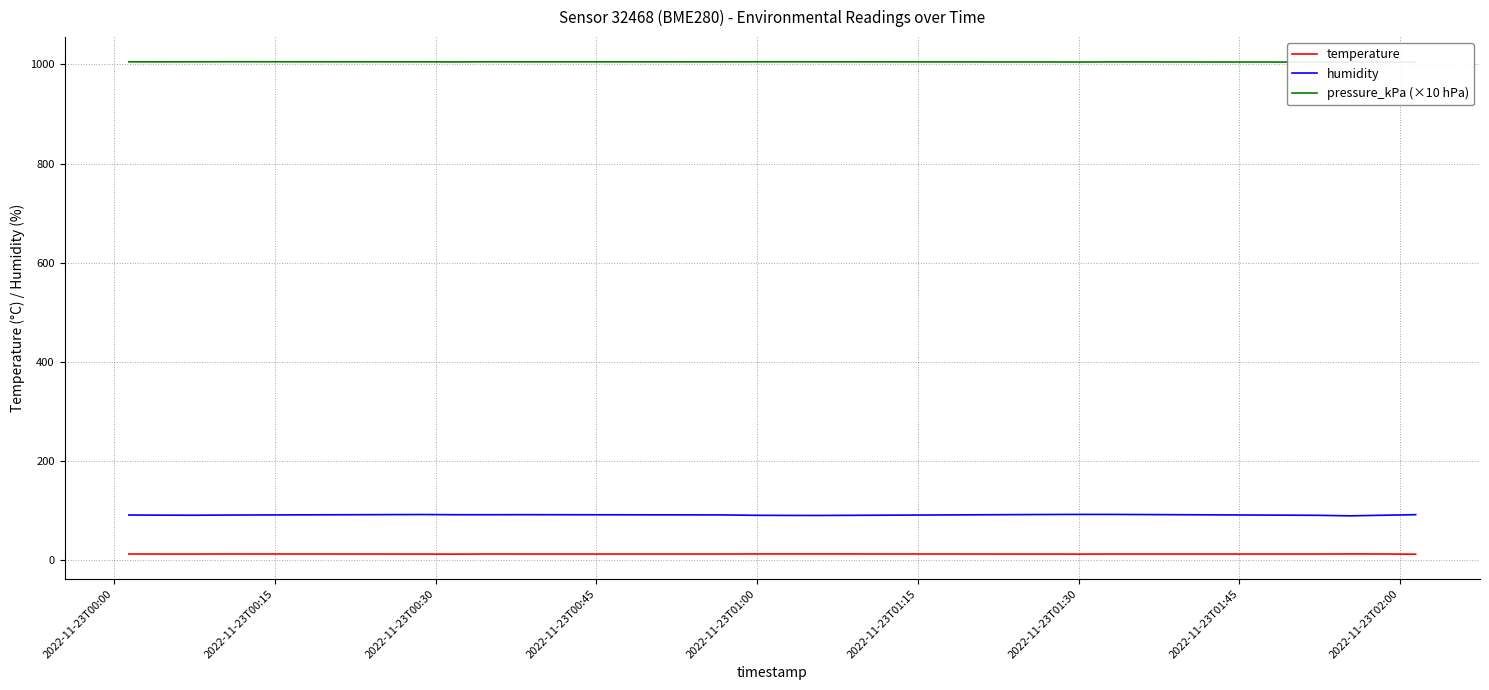

What is the smallest value displayed?

12.2